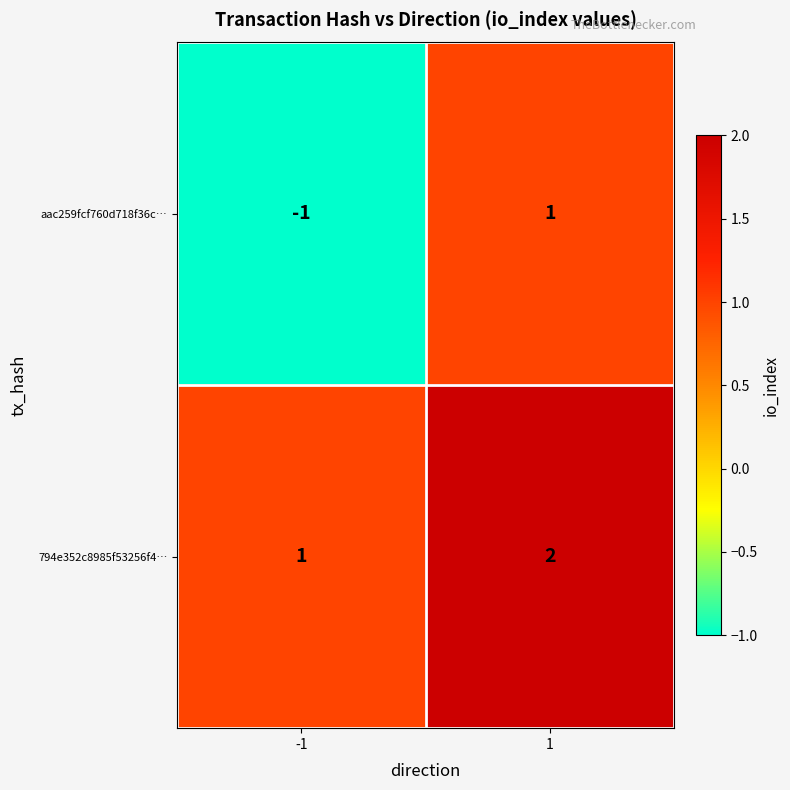

Which series has the largest range (max minus min)?

aac259fcf760d718f36c…